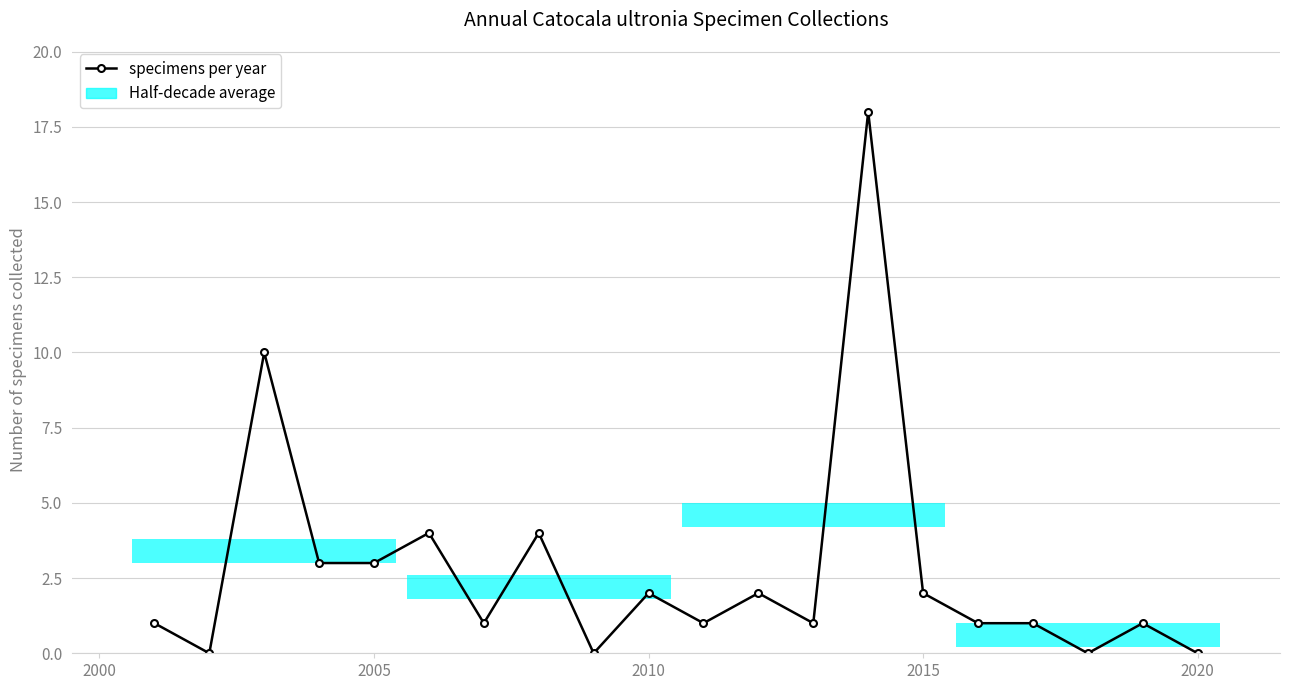

Does the chart have visible grid lines?

Yes